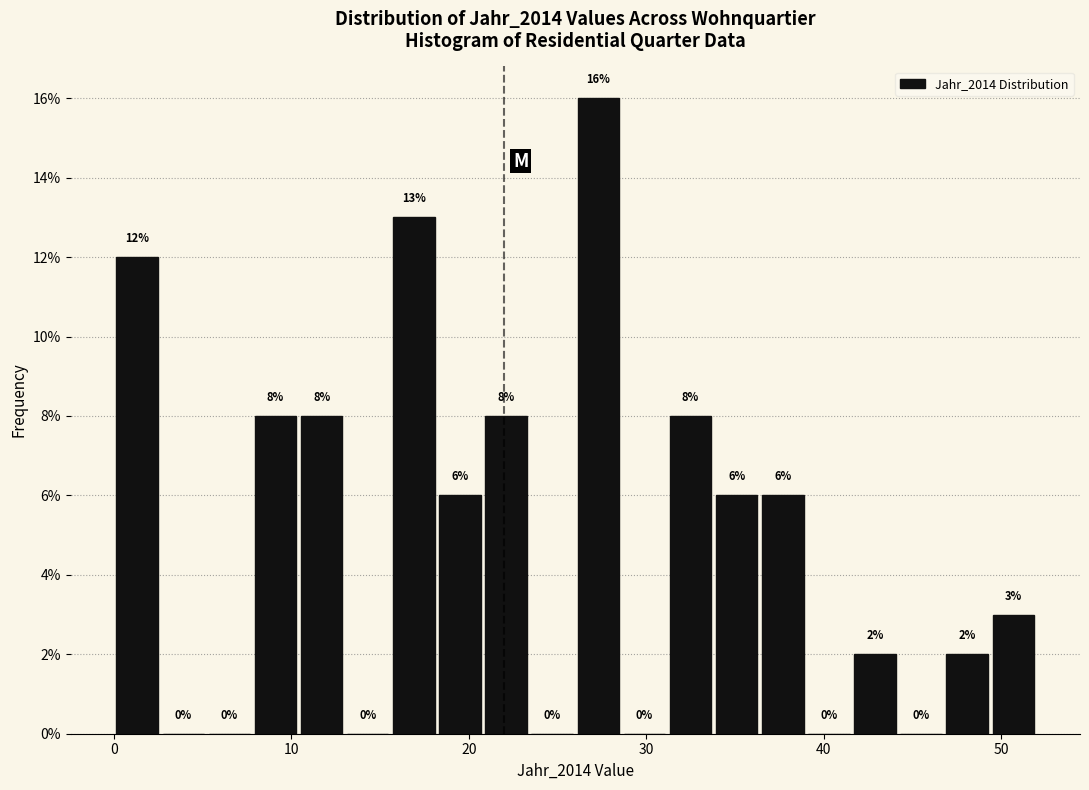

Around what value on the x-axis is the tallest bar? Give the approximate position of its centre, as read against the axis.

27